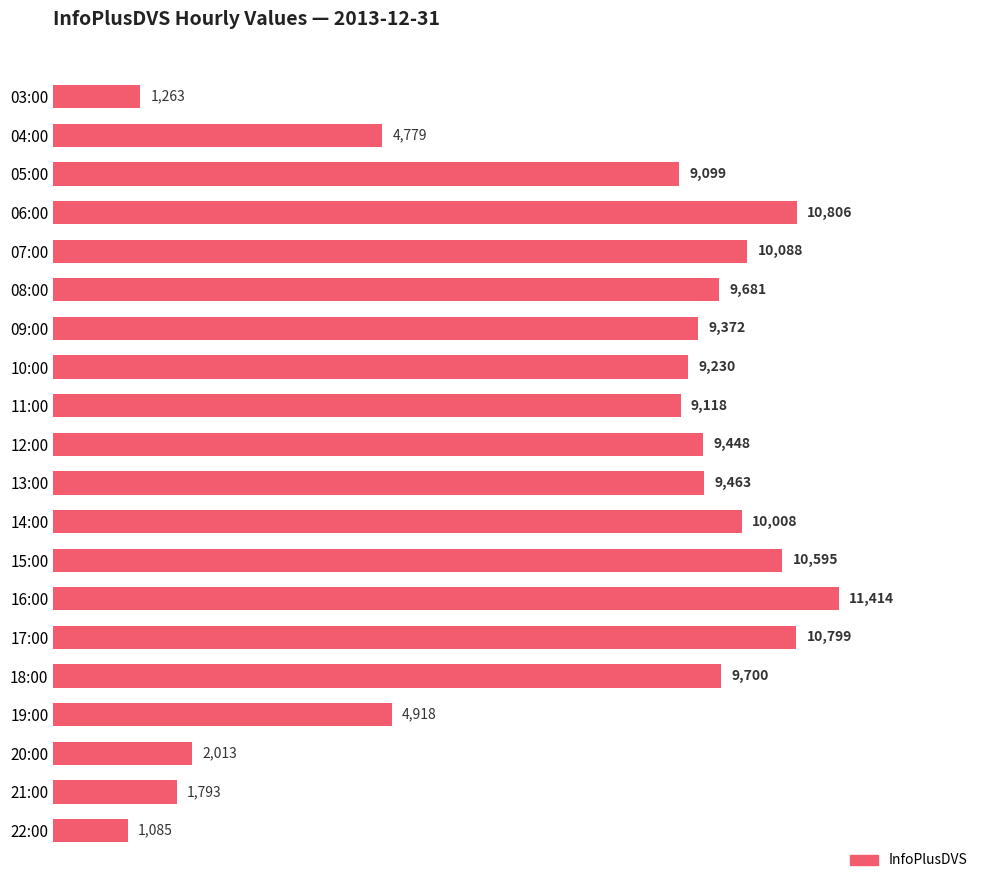

Rank the categories by value from lowest to highest.

22:00, 03:00, 21:00, 20:00, 04:00, 19:00, 05:00, 11:00, 10:00, 09:00, 12:00, 13:00, 08:00, 18:00, 14:00, 07:00, 15:00, 17:00, 06:00, 16:00